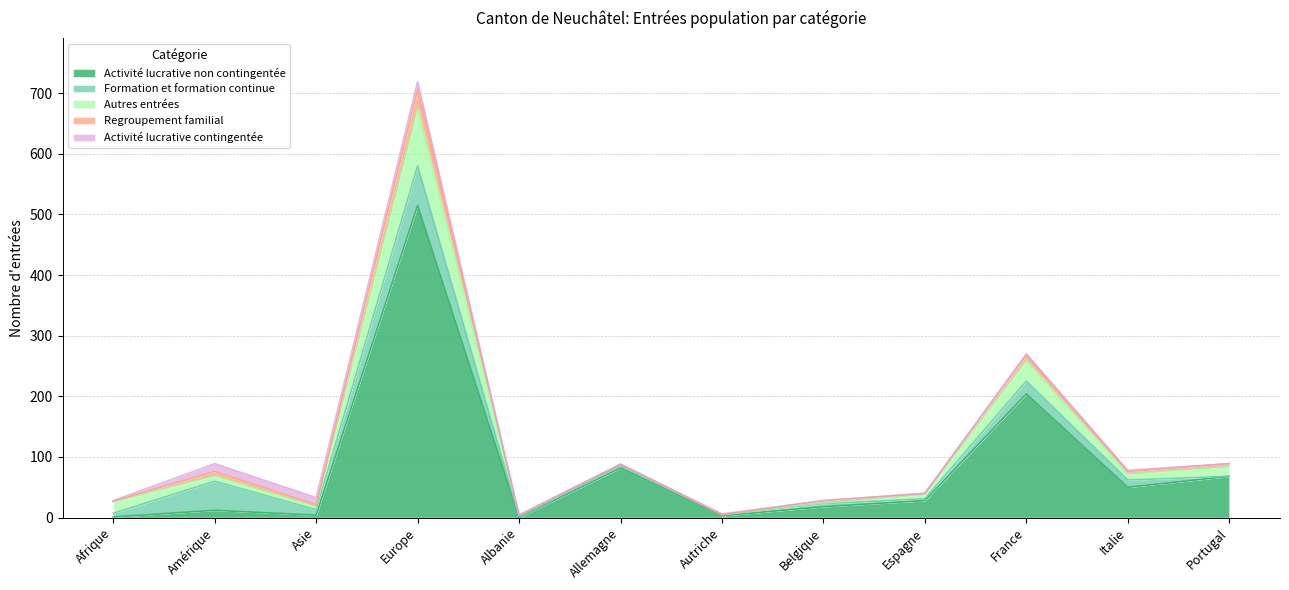

Reading right to left, list all the values displayed in this chart.

Activité lucrative non contingentée: 68	50	204	28	18	3	82	0	515	4	12	1
Formation et formation continue: 0	12	21	3	5	2	4	1	65	9	48	6
Autres entrées: 16	10	34	7	1	0	2	3	95	5	9	19
Regroupement familial: 5	4	9	2	4	0	0	0	31	3	7	1
Activité lucrative contingentée: 0	2	2	0	0	1	0	0	13	12	13	1